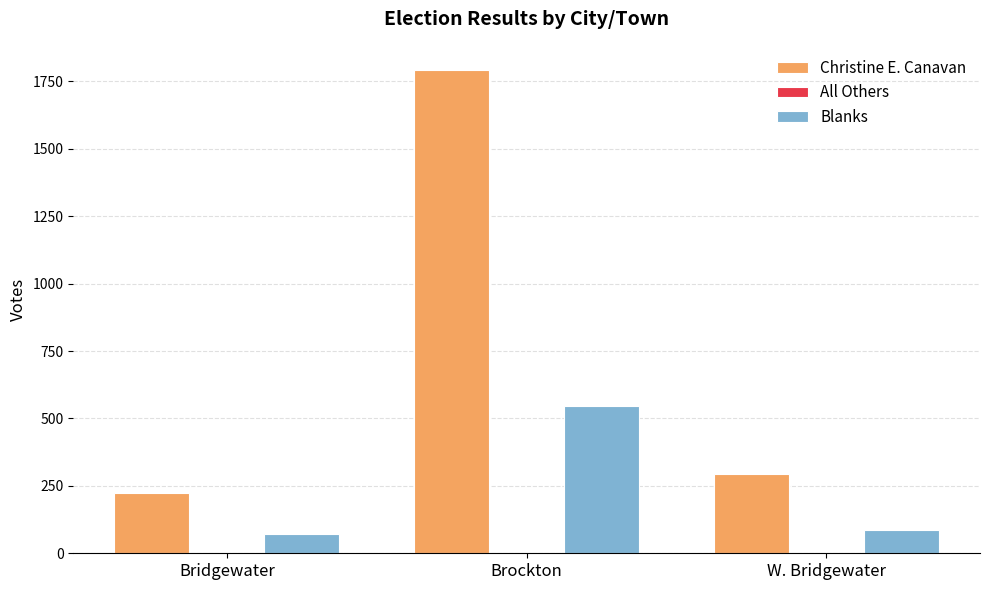

Does the chart contain any negative values?

No